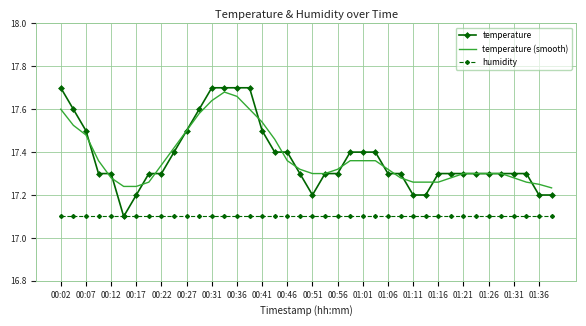

What is the smallest value displayed?

17.1